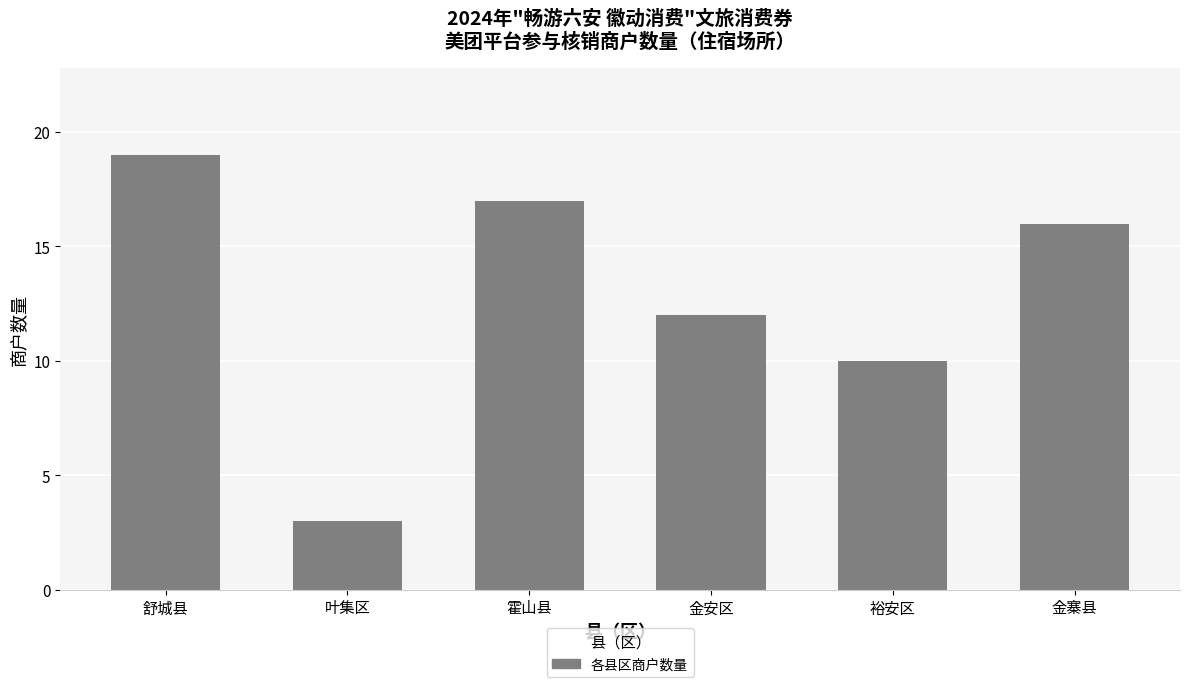

What is the change in value from 舒城县 to 金安区?

-7